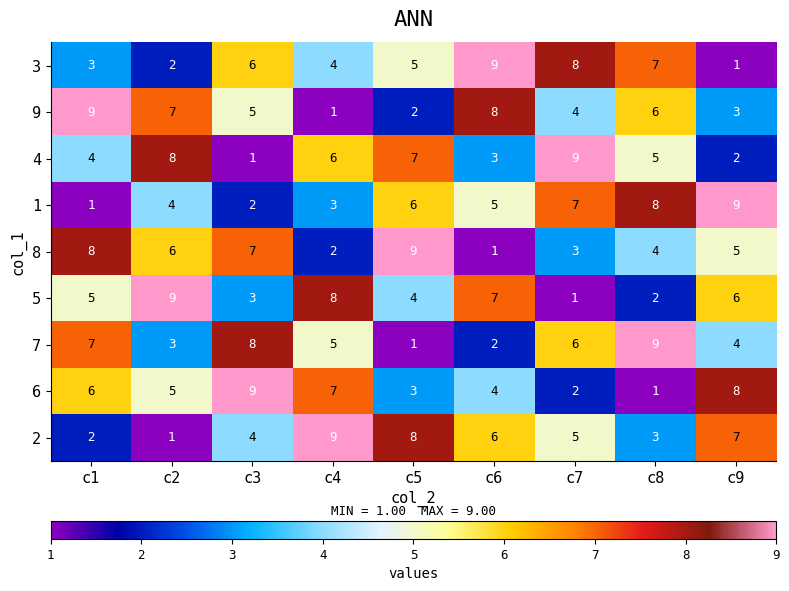

At how many categories does at least one series exceed 1?

9